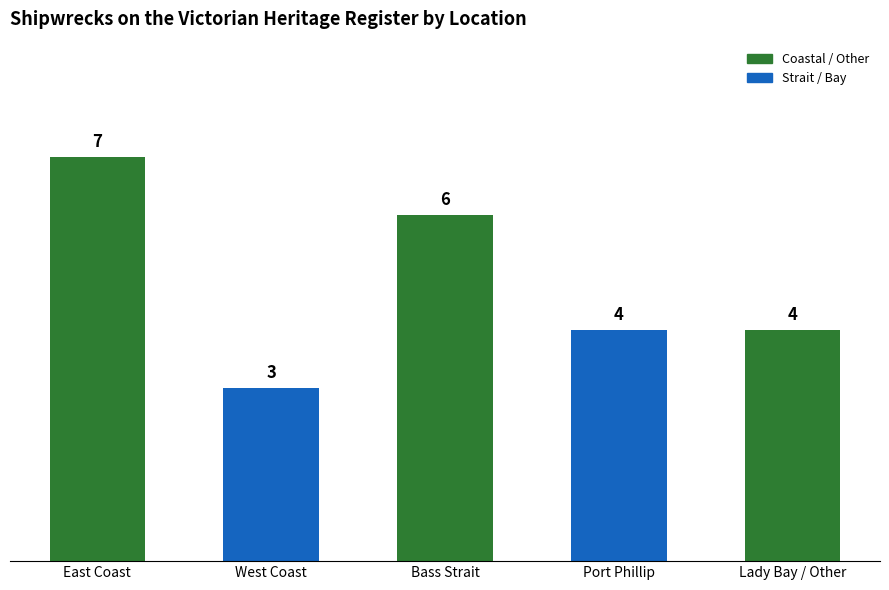

What position from the left is East Coast?

1